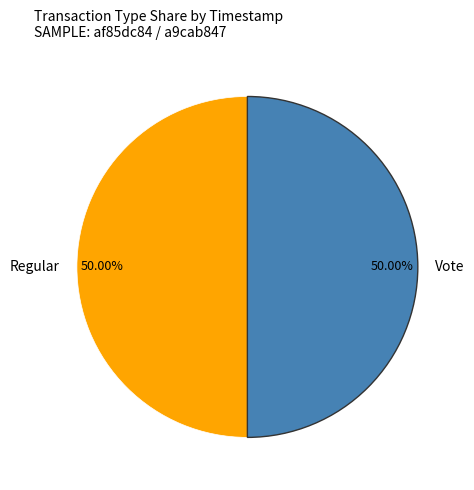

Is it true that Regular is 40% of the pie?

False